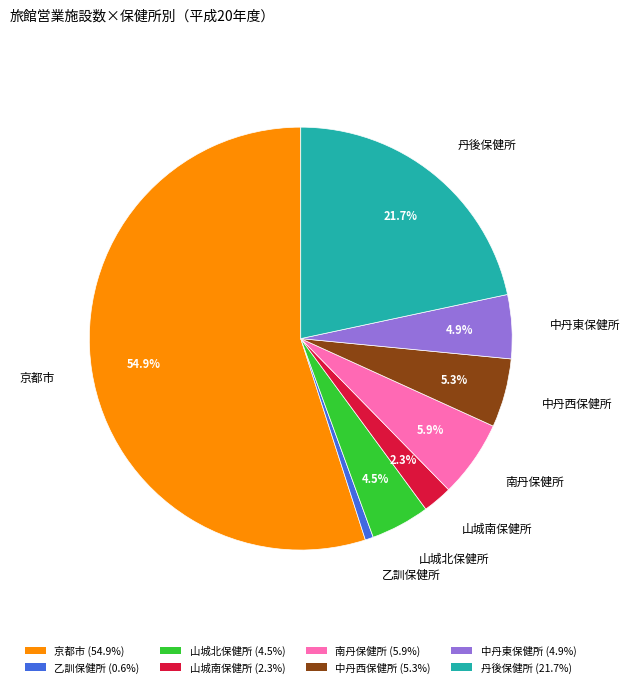

Does any single category account for the majority?

Yes